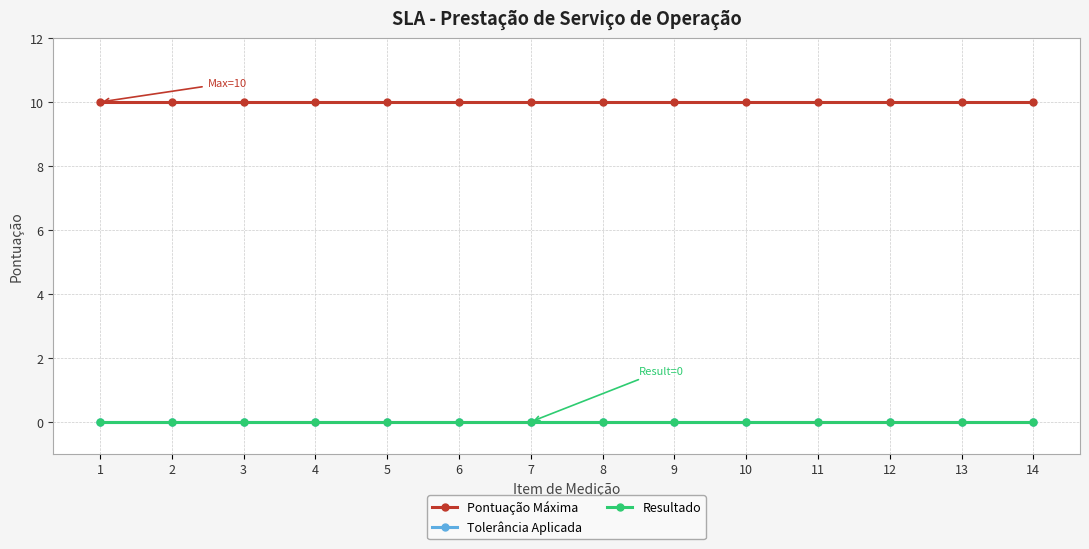

Does the chart have visible grid lines?

Yes